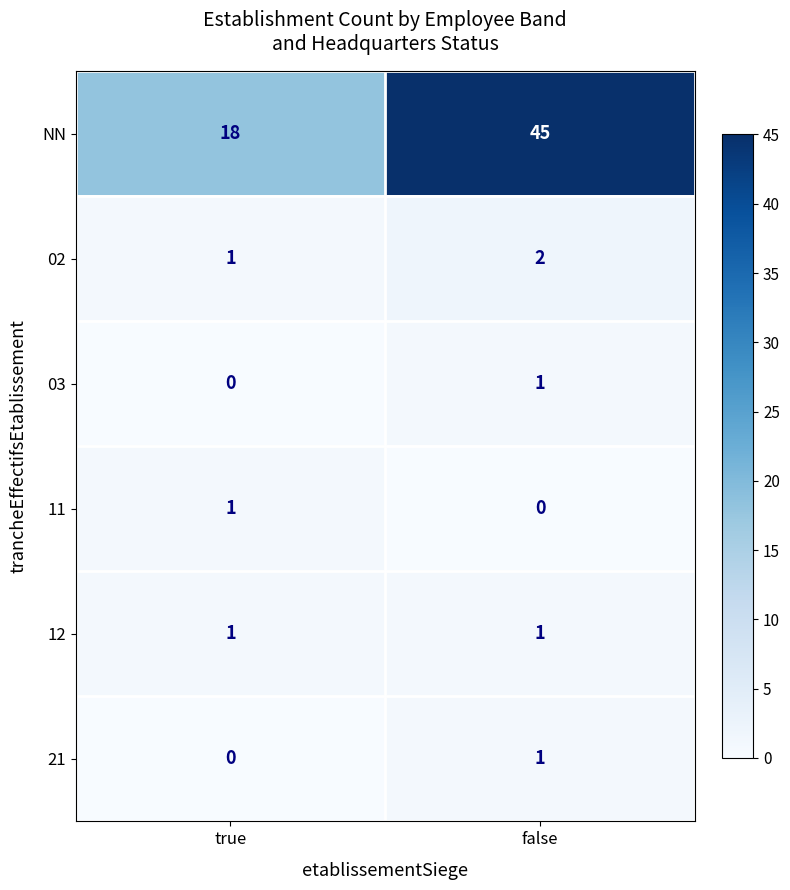

What is the total value across all series at true?

21